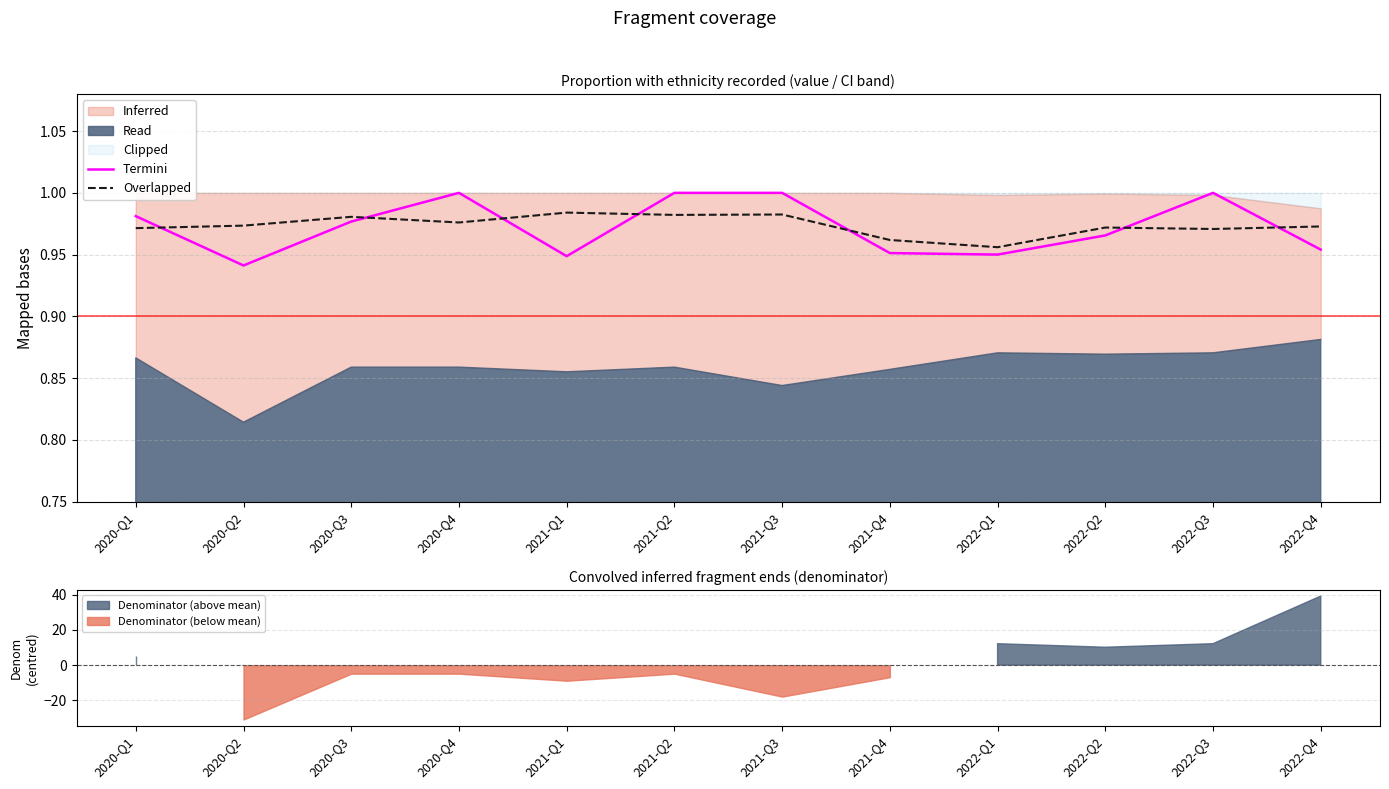

After their last crossing, which series has the higher values: Termini or Overlapped?

Overlapped